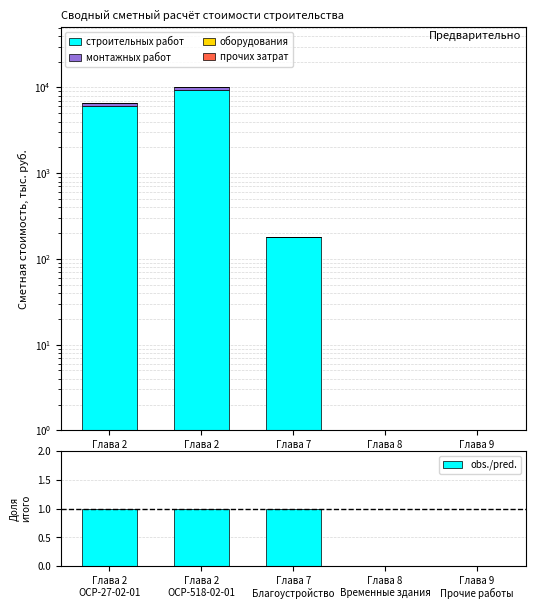

Rank the series by their maximum value, from highest to lowest.

строительных работ, монтажных работ, obs./pred., оборудования, прочих затрат